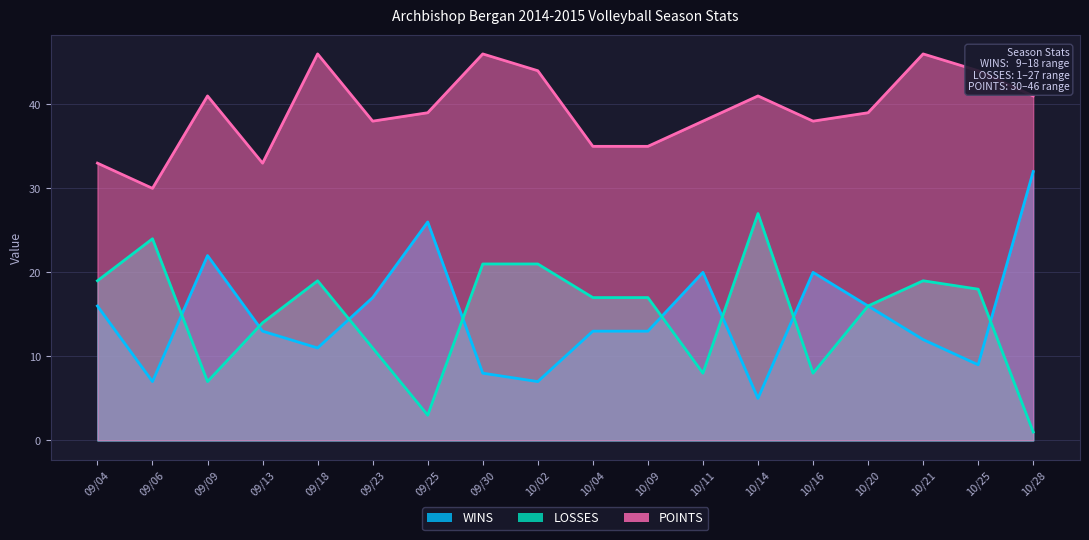

What is the highest value of the LOSSES series?

27